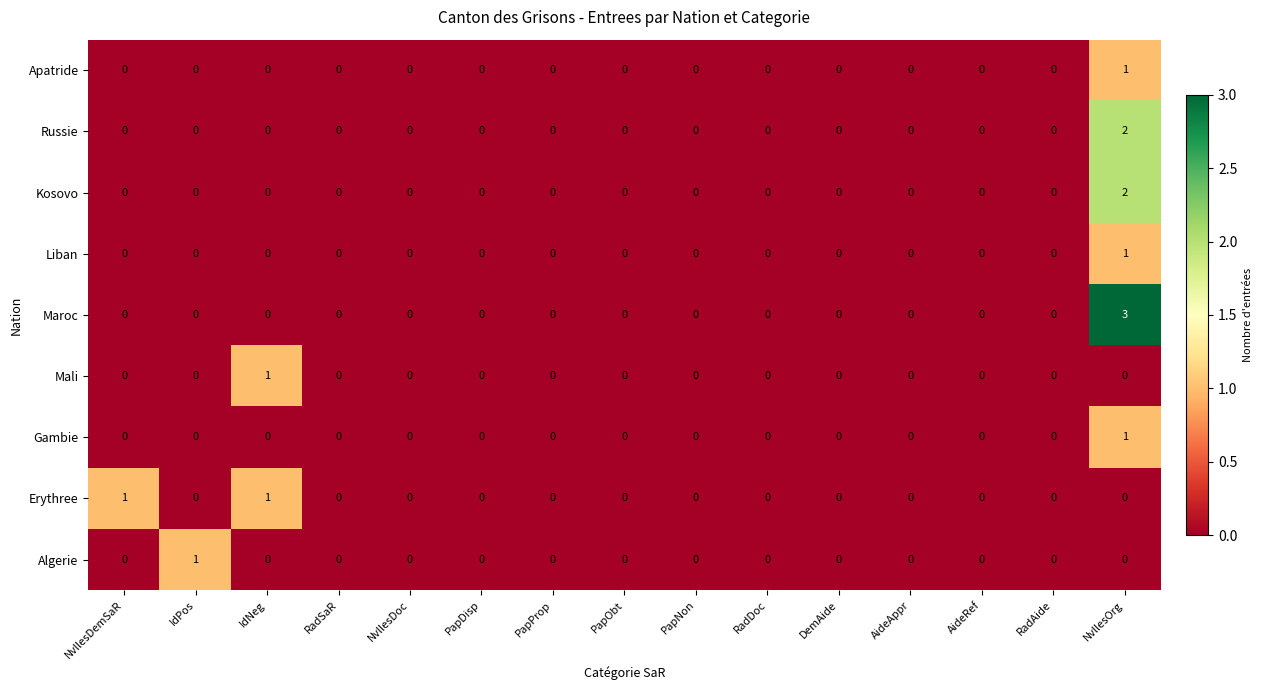

The Mali series shows 0 at PapObt. True or false?

True